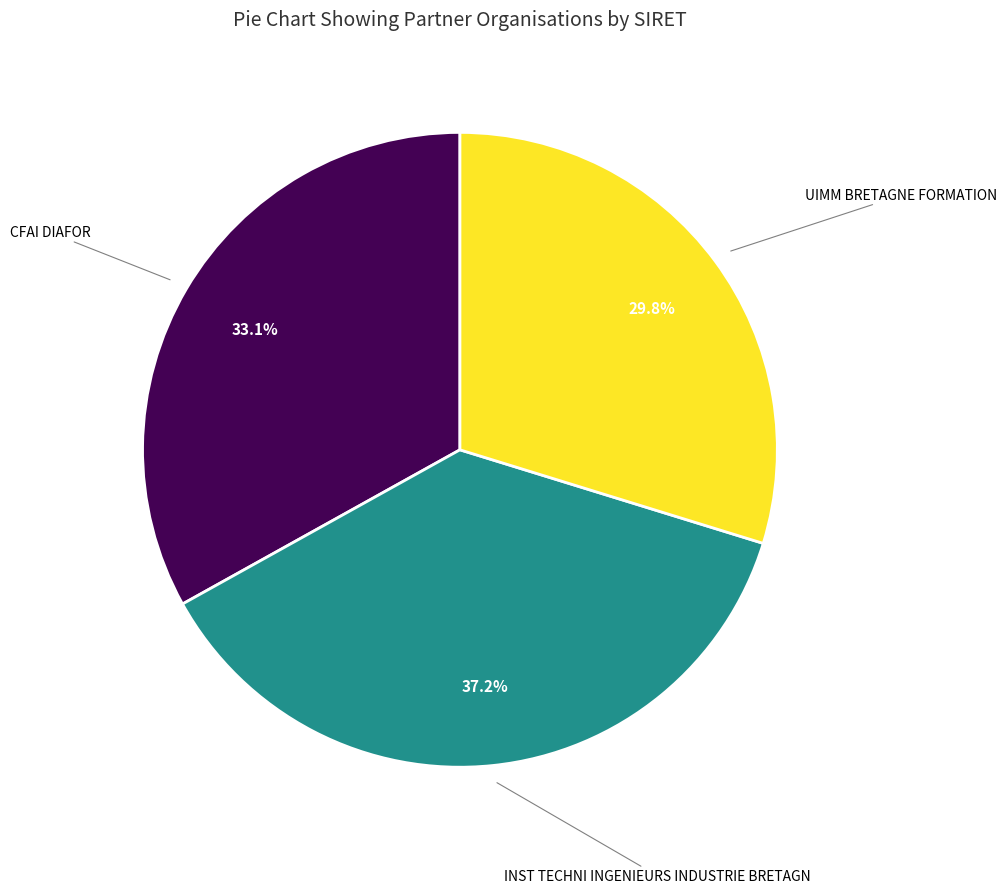

Does any single category account for the majority?

No